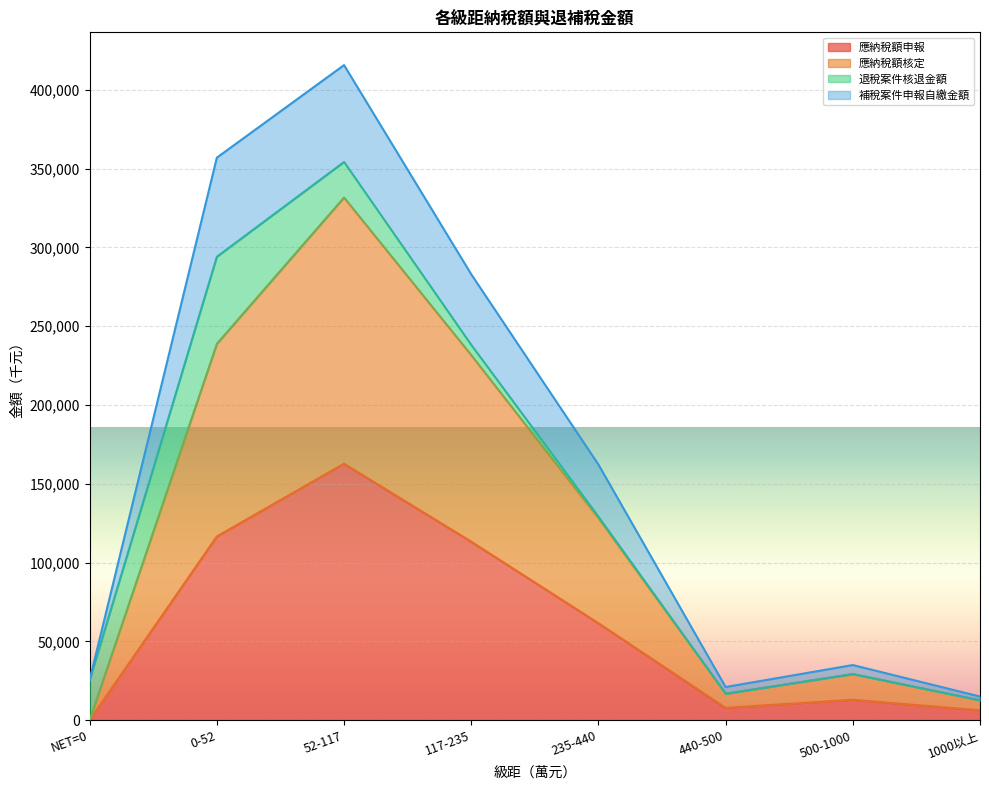

What is the label of the 1st point from the right?

1000以上